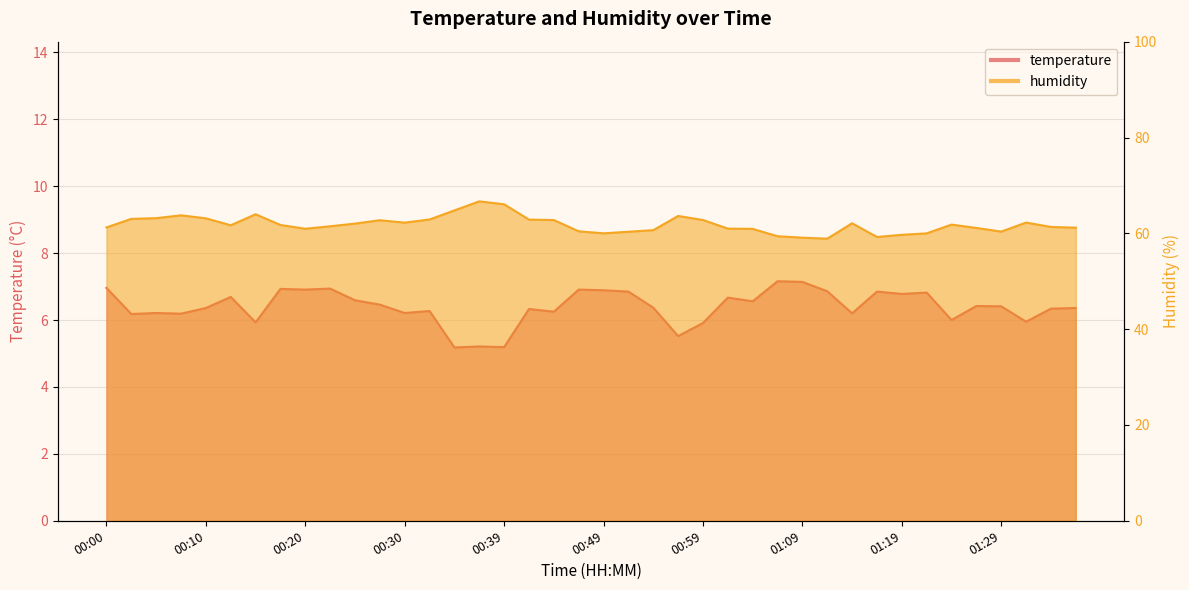

True or false: temperature has a value of 7.1 at 01:09.

True